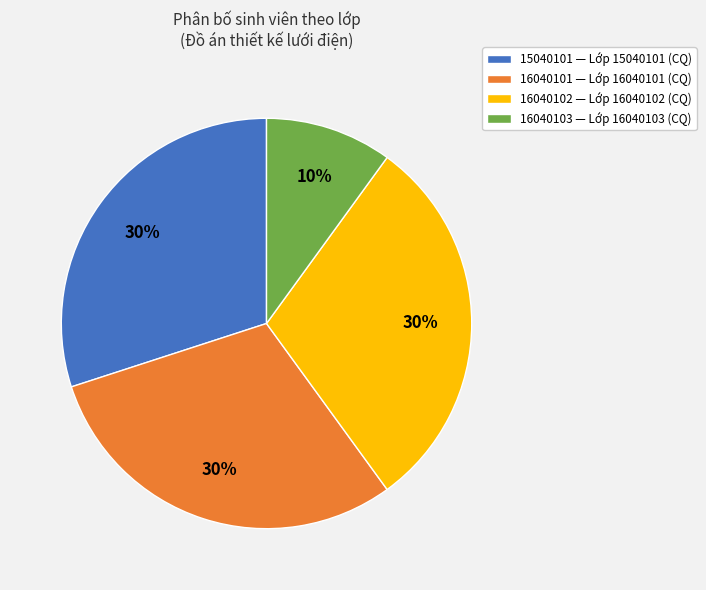

Does any single category account for the majority?

No